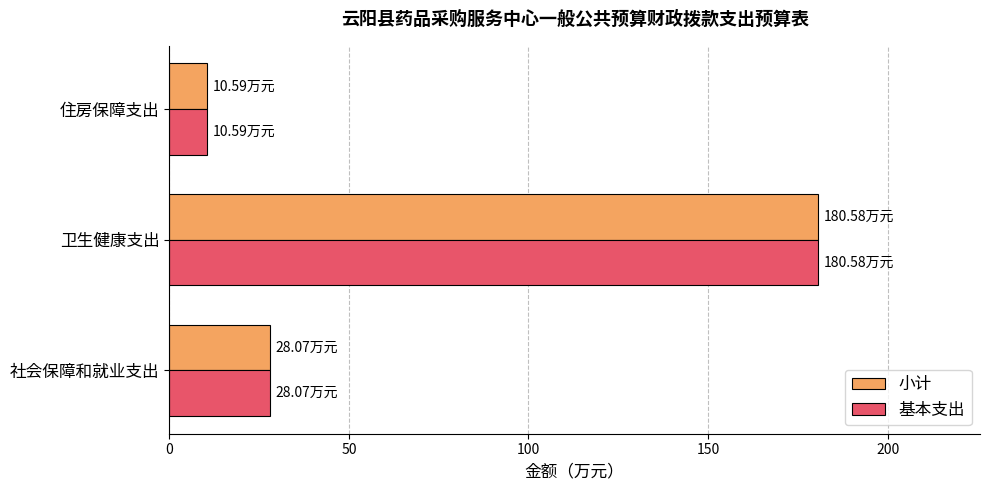

What is the highest value of the 小计 series?

180.6